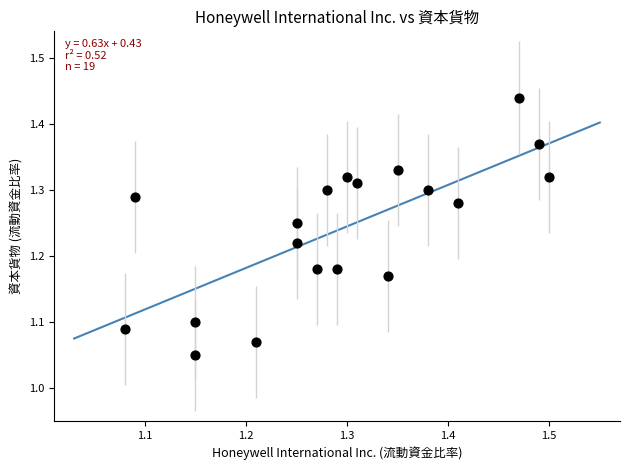

What is the range of Y values (max minus min)?

0.4